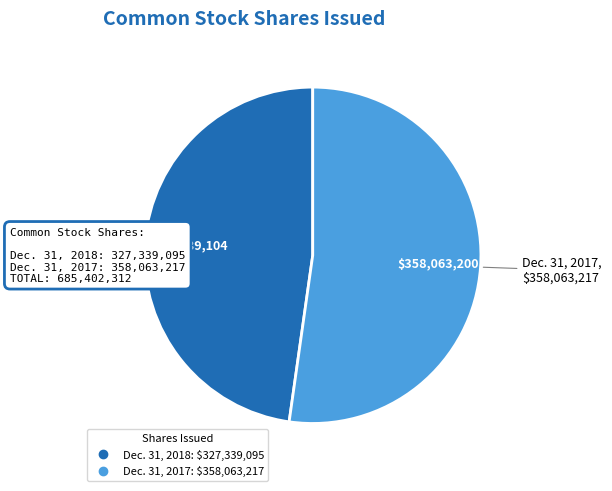

What is the ratio of the value at Dec. 31, 2017 to the value at Dec. 31, 2018?

1.1